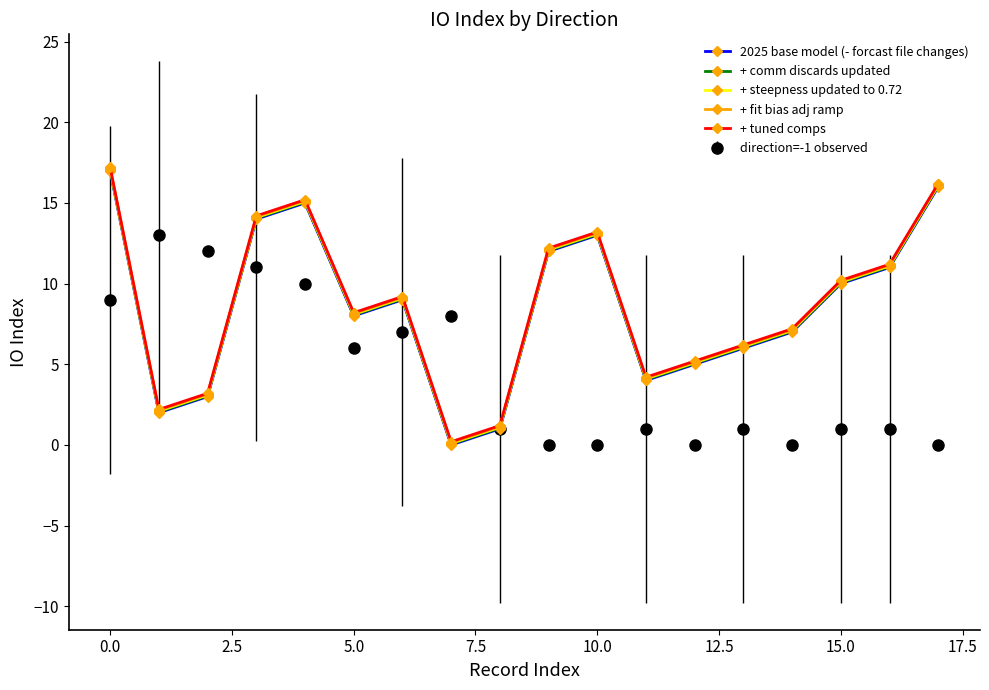

True or false: + tuned comps has more than 0 points higher than both neighbors.

True